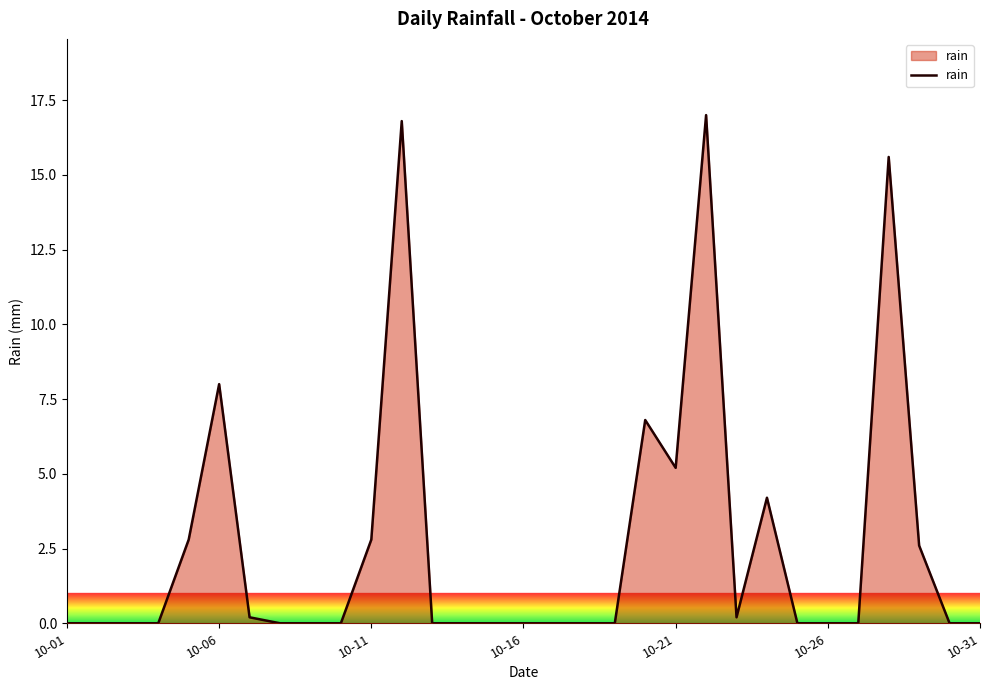

What is the maximum value shown in the chart?

17.0